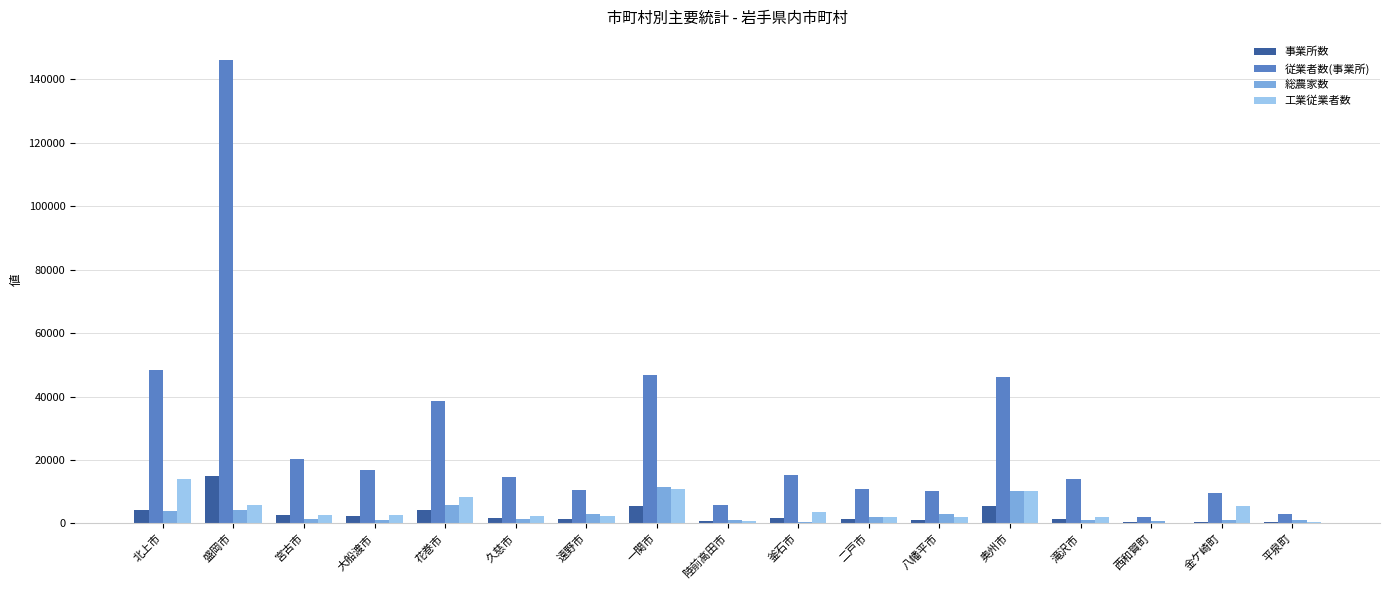

What is the maximum value for 工業従業者数?

14077